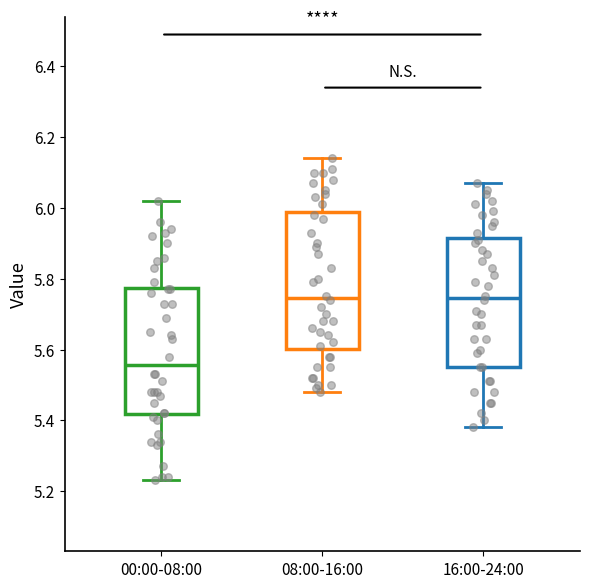

Which box is the tallest, from its lower edge to its upper edge?

08:00-16:00